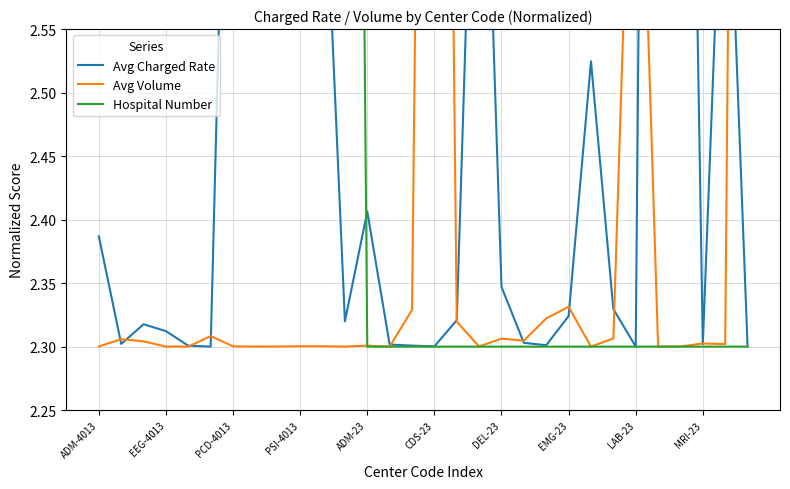

What is the value of the Avg Charged Rate point at the 23rd from the left?

2.5